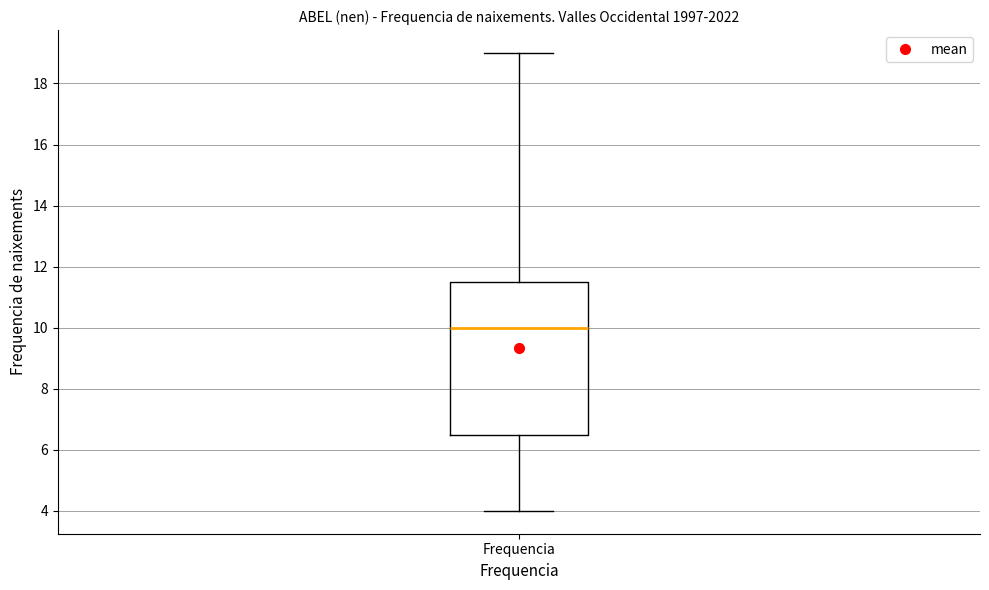

Transcribe this box plot: give where the median line is, the range the box spans, and where the two whiskers end, as read against the y-axis. The values are not printed on the chart, so give them approximately, as read against the axis.

median 10.0, box 6.6 to 11.6, whiskers 4.0 to 19.0